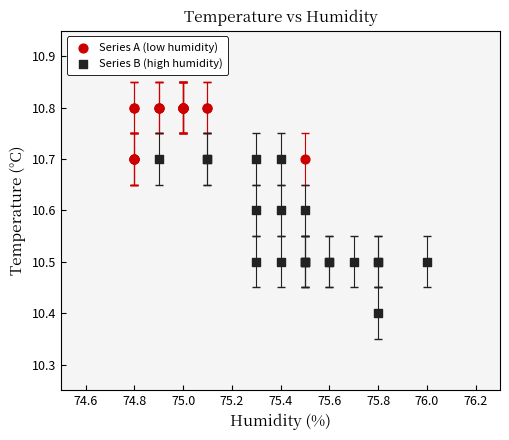

Which series contains the highest Y value?

Series A (low humidity)